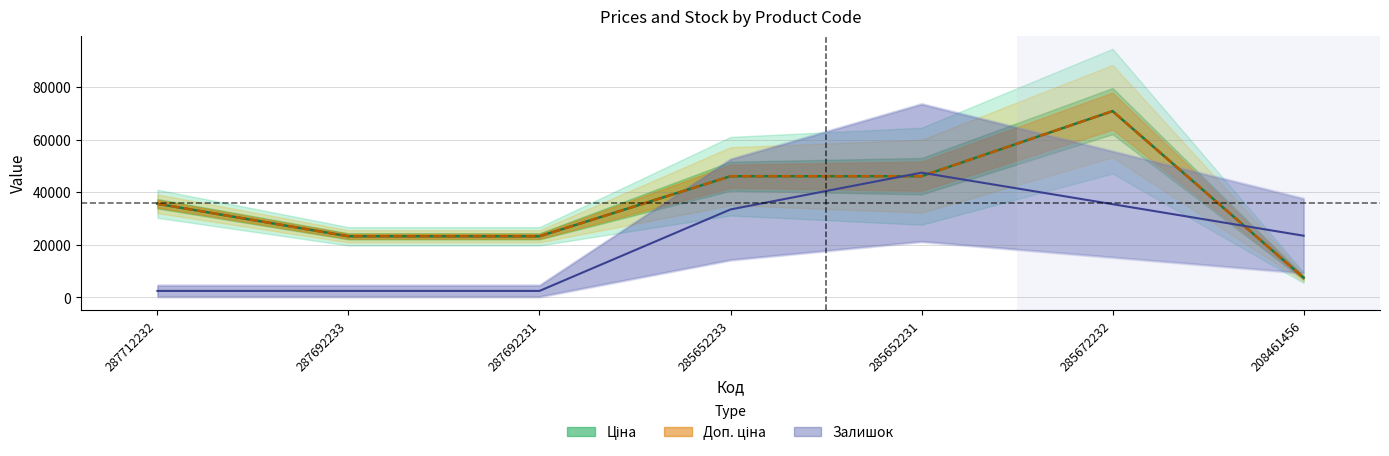

In Ціна, how many points are higher than both neighbors (excluding endpoints)?

1